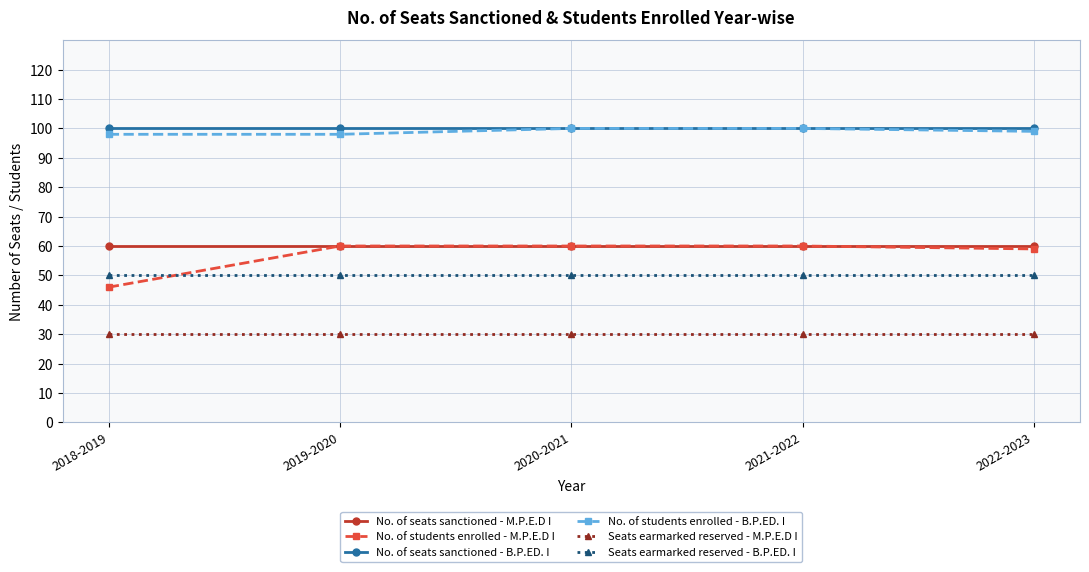

What is the total value across all series at 2019-2020?

398